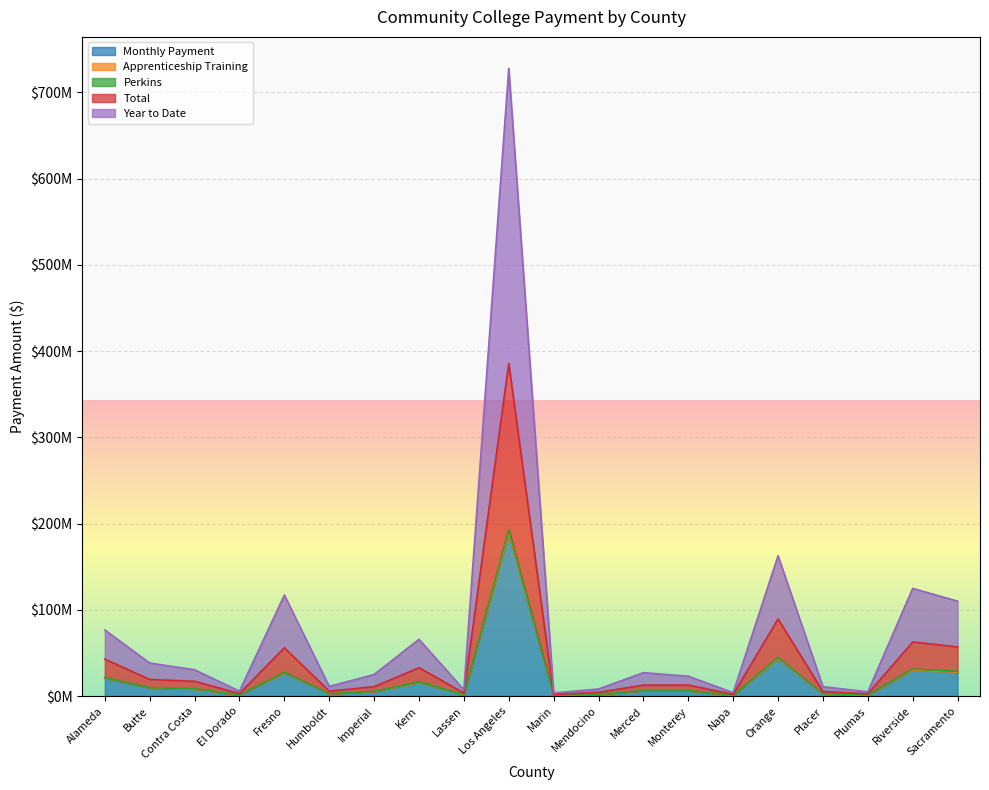

Read the Total value at Riverside.

62727216